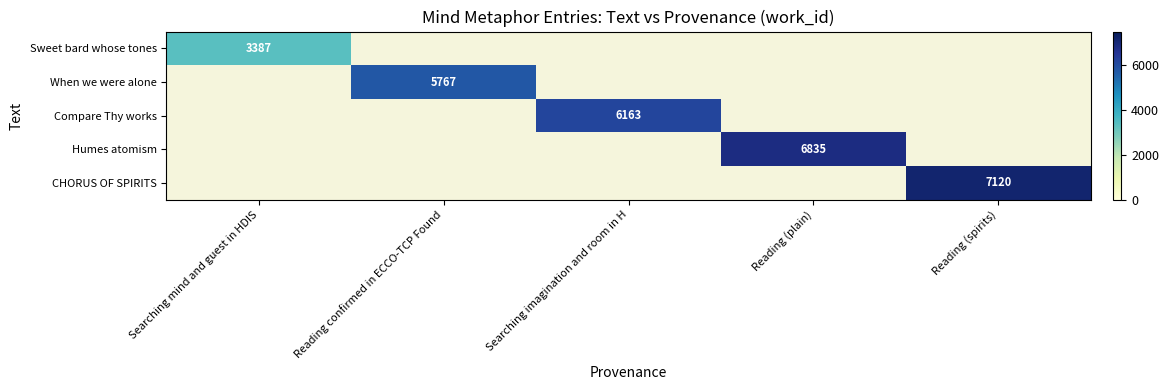

The value of When we were alone at Reading confirmed in ECCO-TCP Found is 1535. True or false?

False